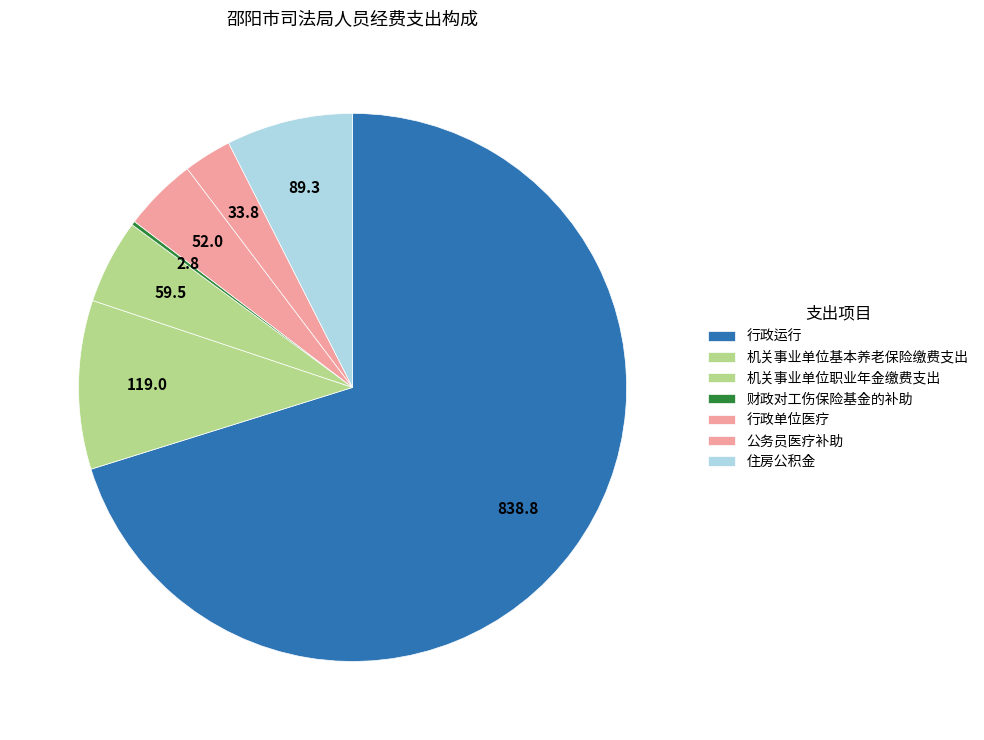

True or false: 财政对工伤保险基金的补助 accounts for 0% of the total.

True